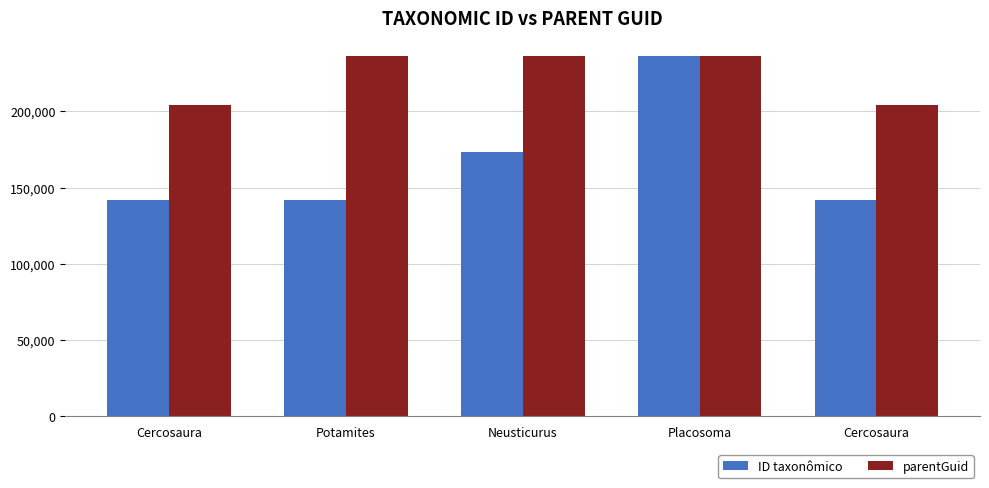

How many bars are there in each group?

2